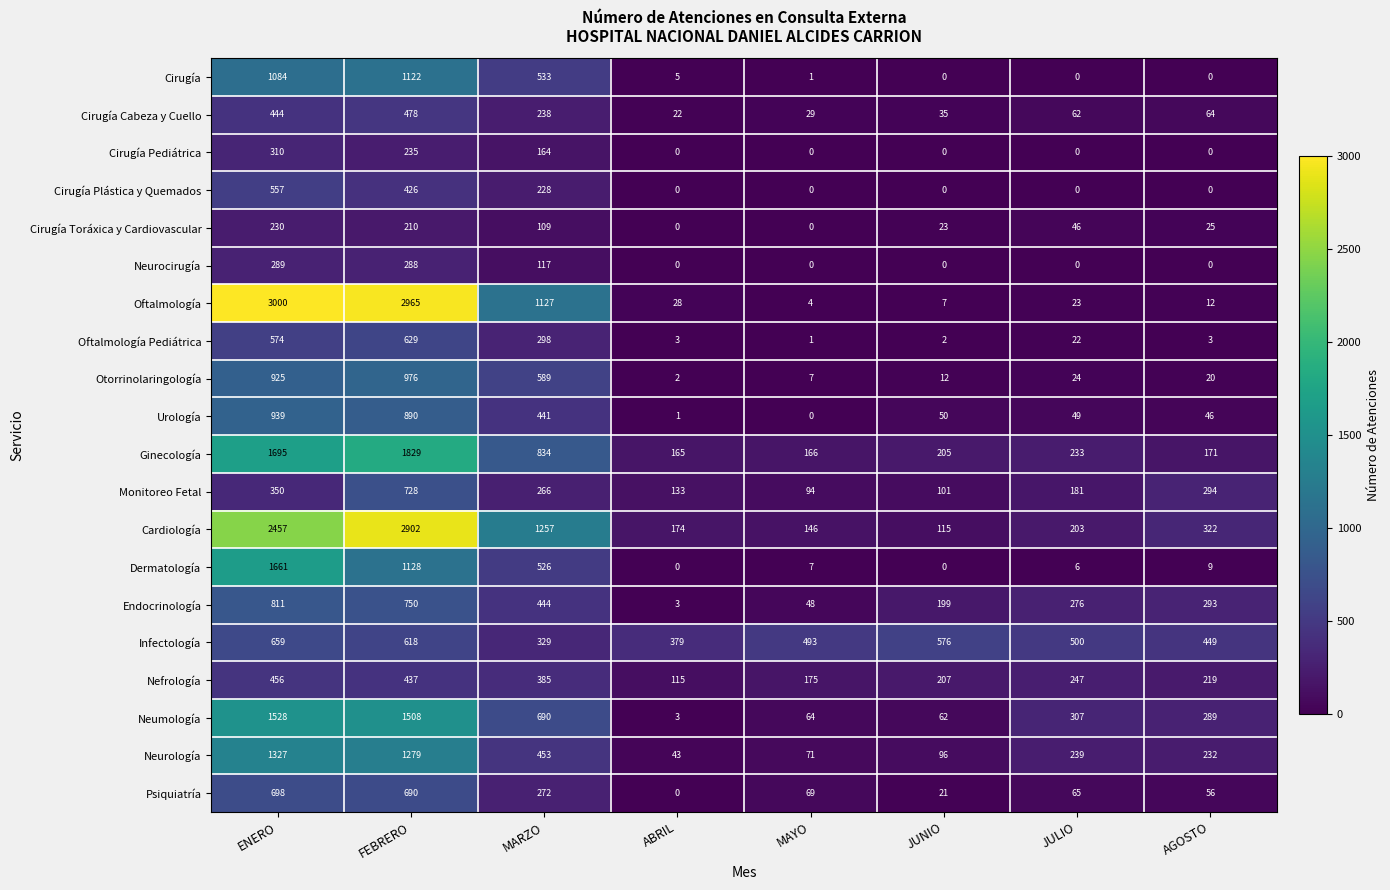

The value of Urología at MAYO is 456. True or false?

False